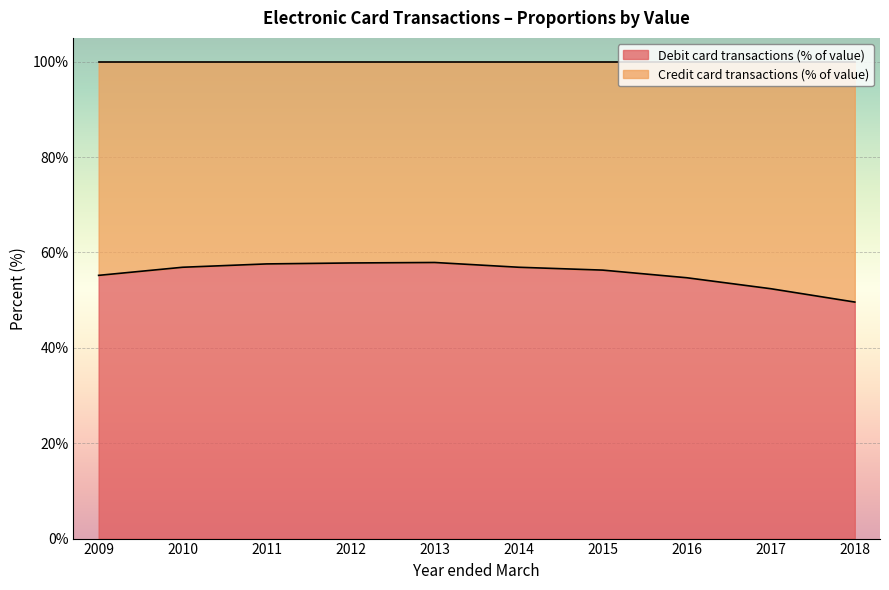

Rank the categories by value from lowest to highest.

2018, 2017, 2016, 2009, 2015, 2010, 2014, 2011, 2012, 2013